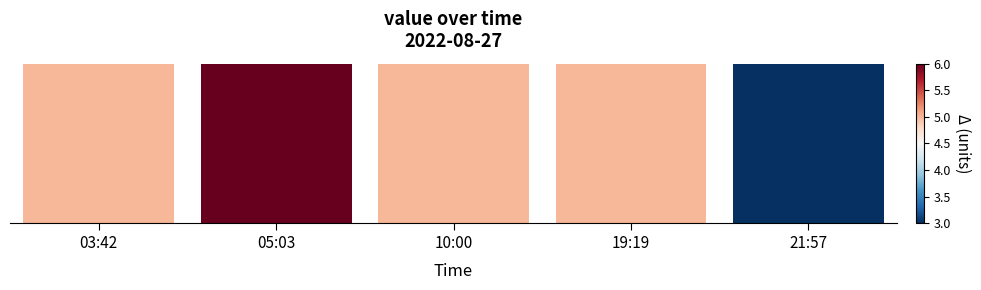

What is the value of the 4th bar from the left?

5